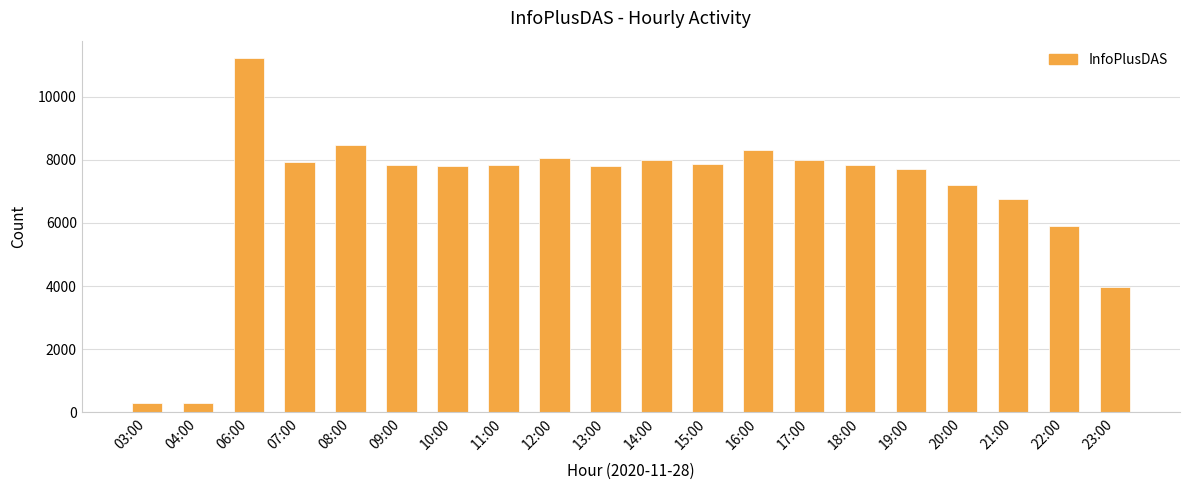

What is the difference between the second highest and minimum values?

8168